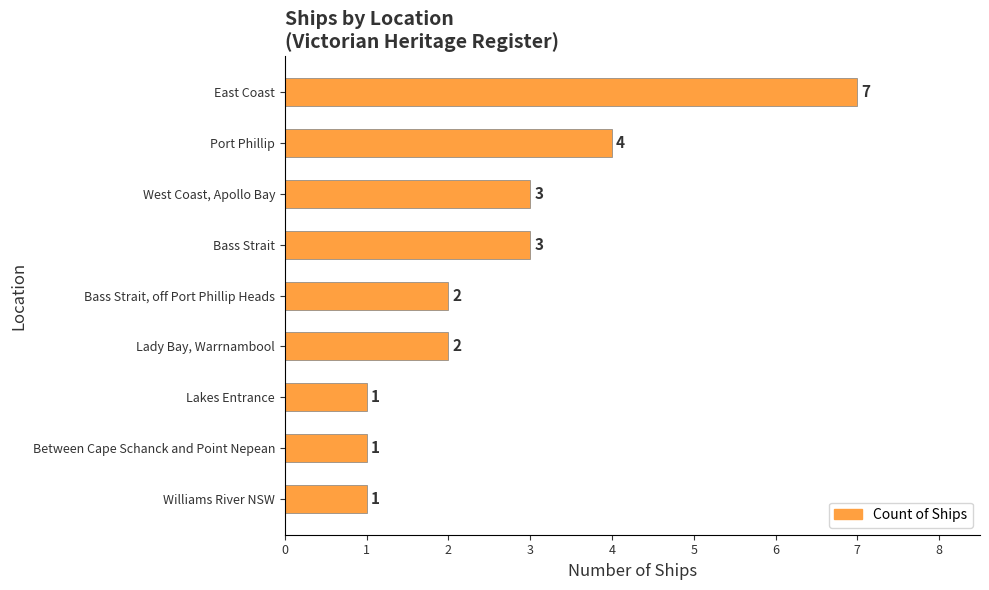

True or false: the data shows 2 at Between Cape Schanck and Point Nepean.

False